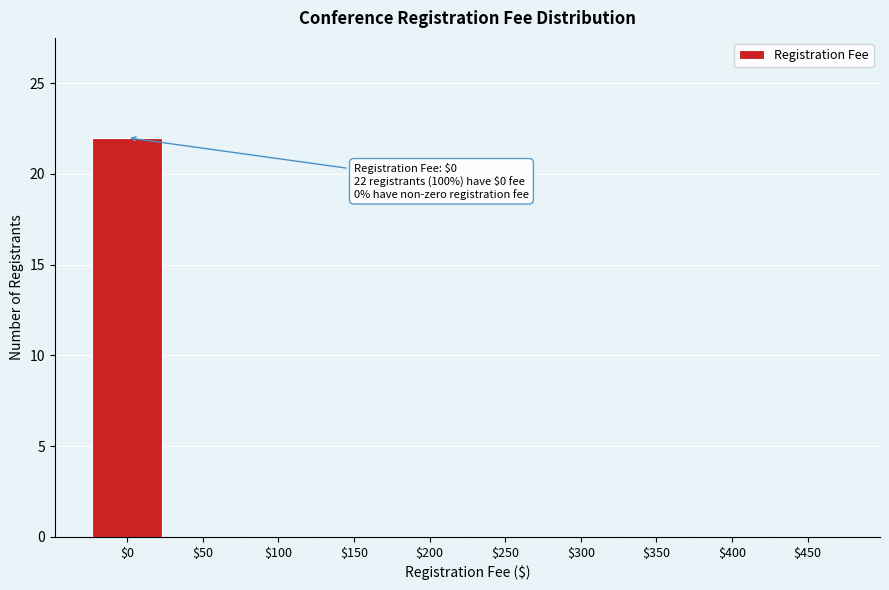

What is the sum of all values?

22